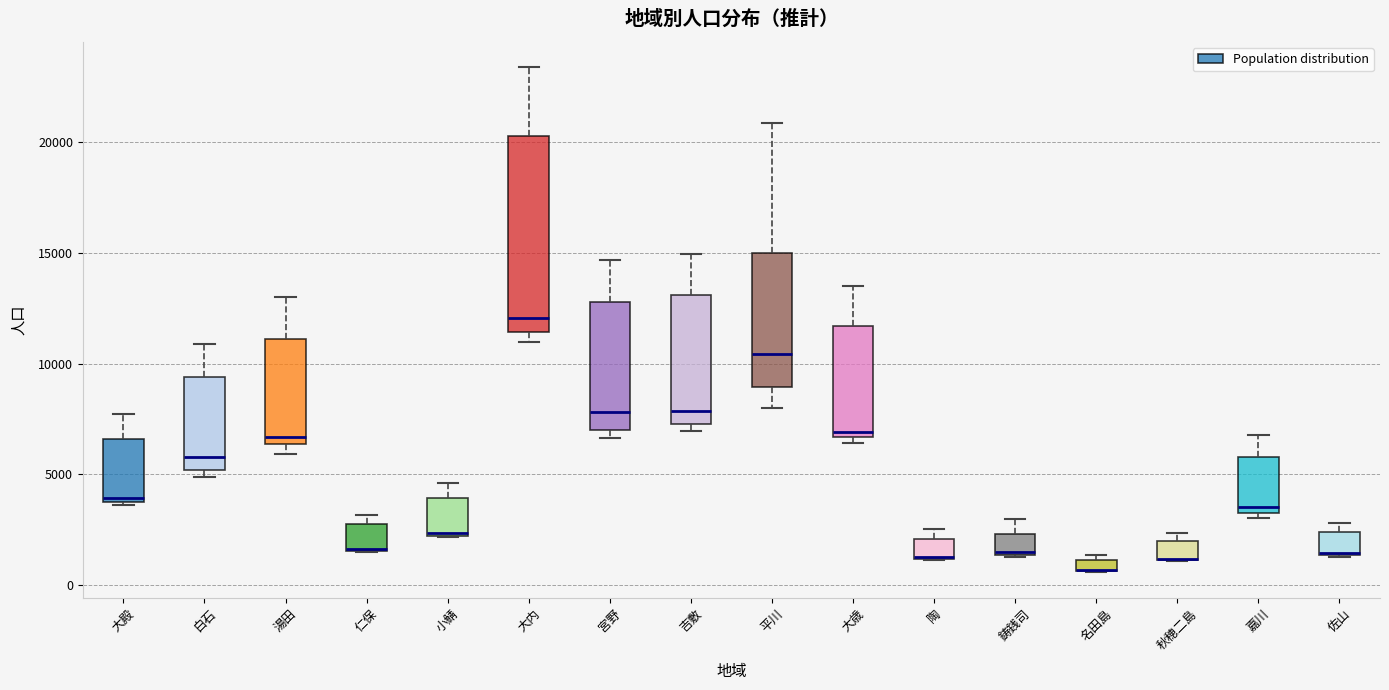

Which box is the tallest, from its lower edge to its upper edge?

大内